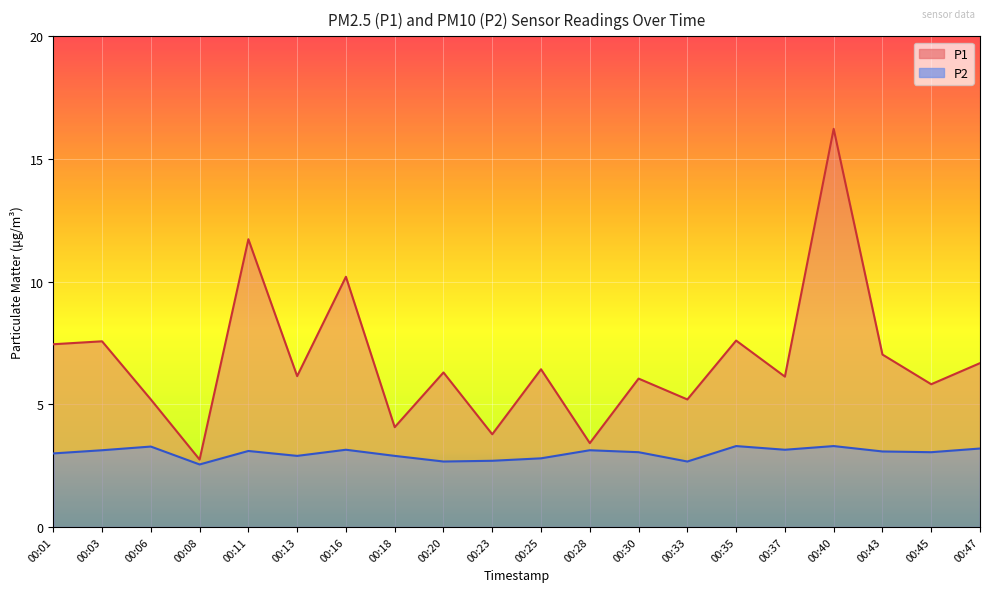

What are all the series names shown in the legend?

P1, P2